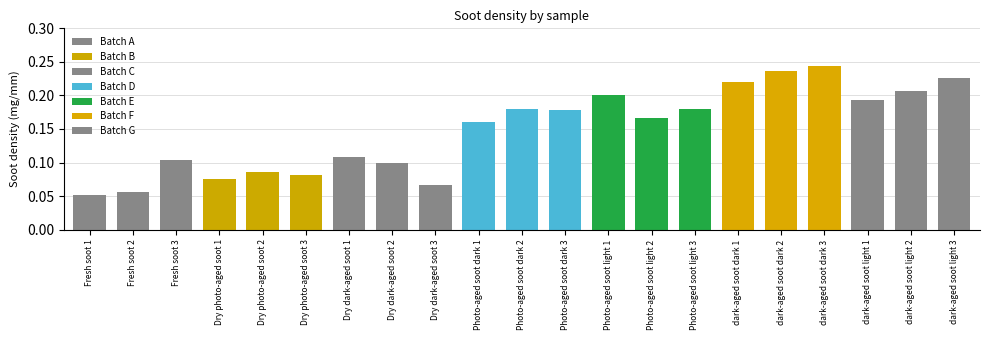

Is it true that the value at Dry photo-aged soot 3 is 0.1?

True